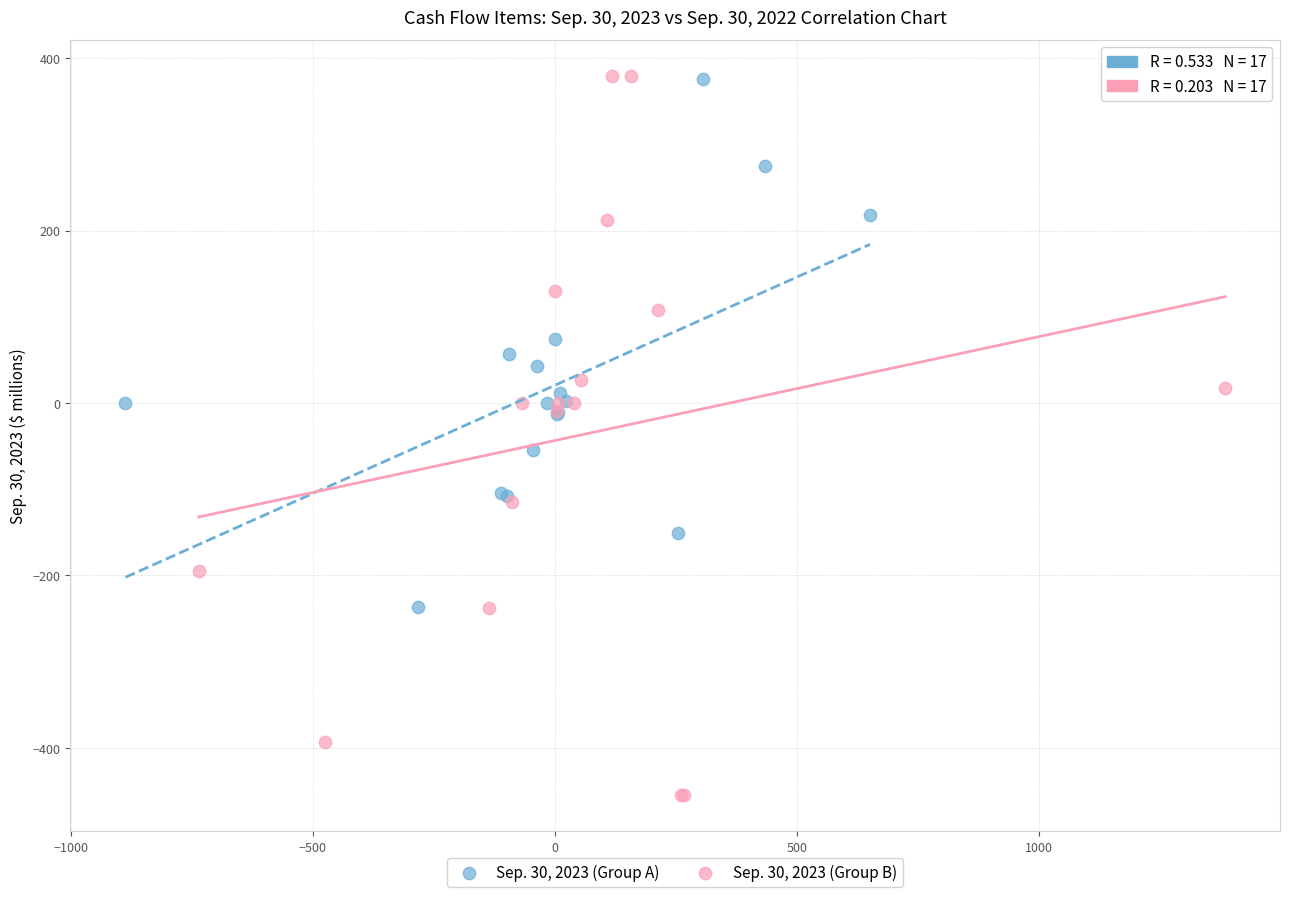

Which series reaches the minimum Y coordinate?

Sep. 30, 2023 (Group B)